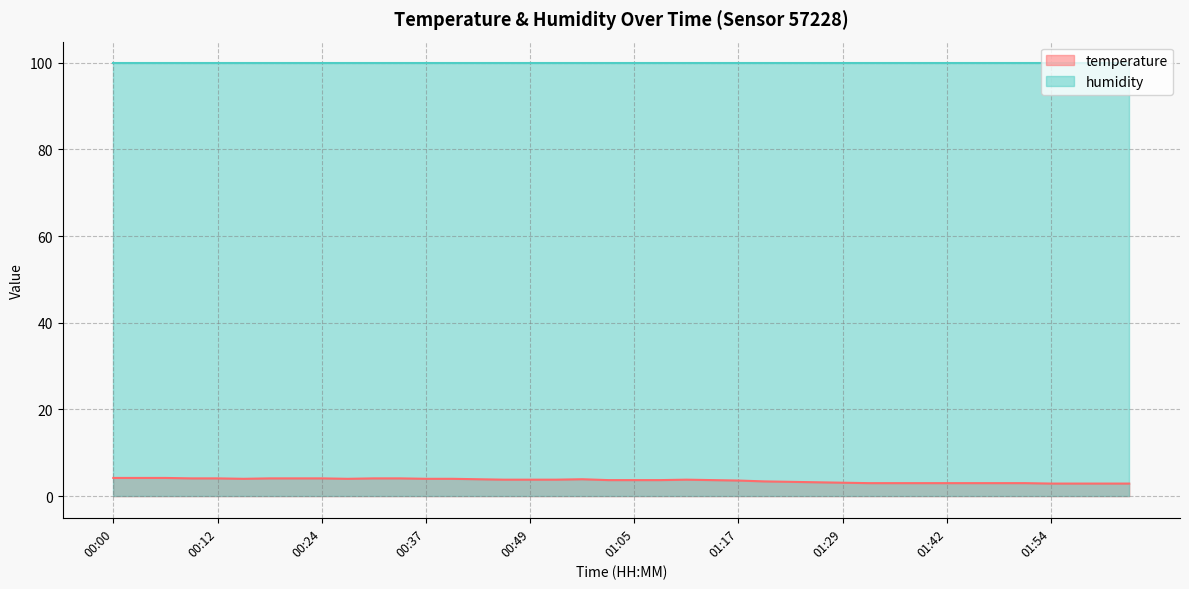

What is the value of the 6th point from the left?

4.0